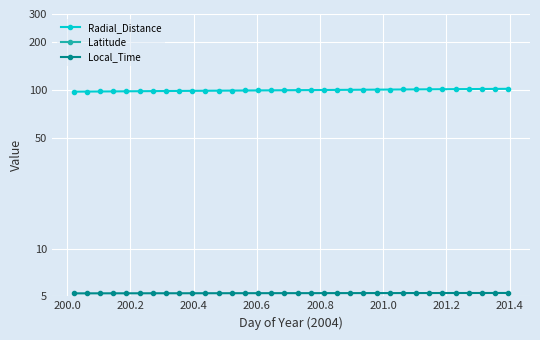

True or false: Radial_Distance and Latitude cross at least once.

False